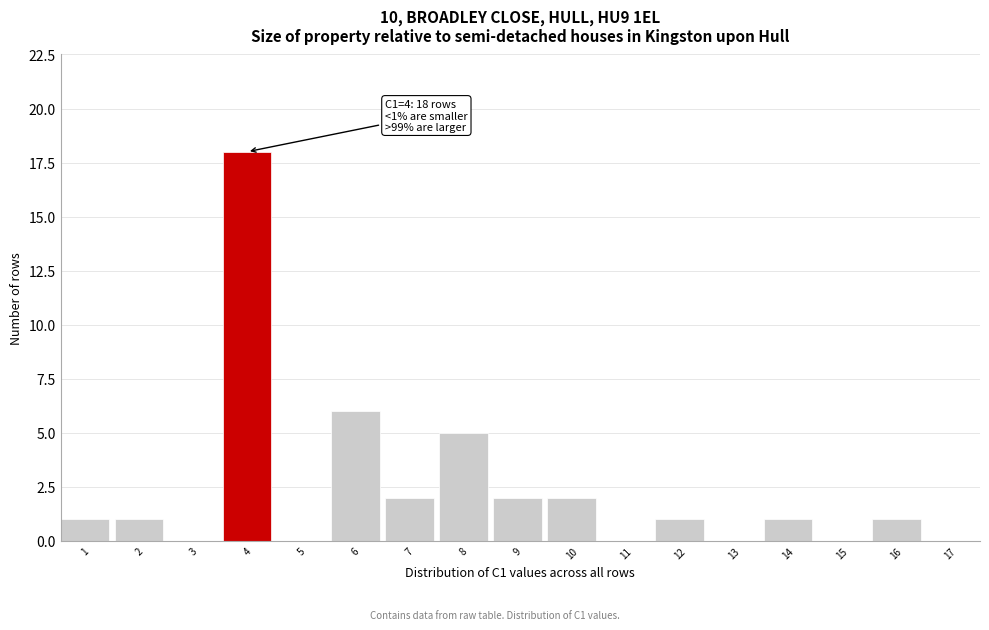

Reading left to right, what are all the values shown in this chart?

1=1	2=1	3=0	4=18	5=0	6=6	7=2	8=5	9=2	10=2	11=0	12=1	13=0	14=1	15=0	16=1	17=0